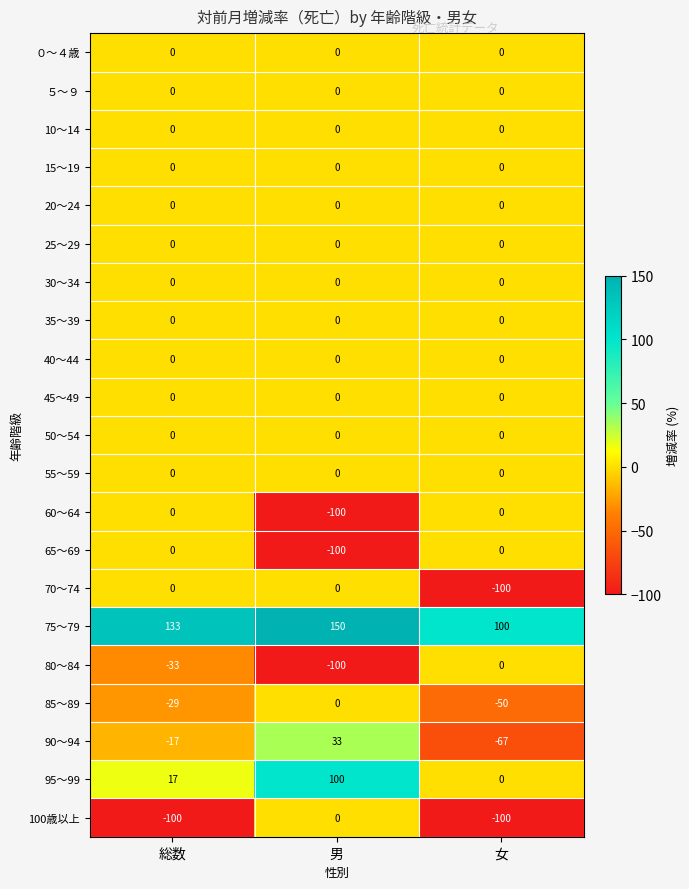

The 90～94 series shows -6 at 総数. True or false?

False